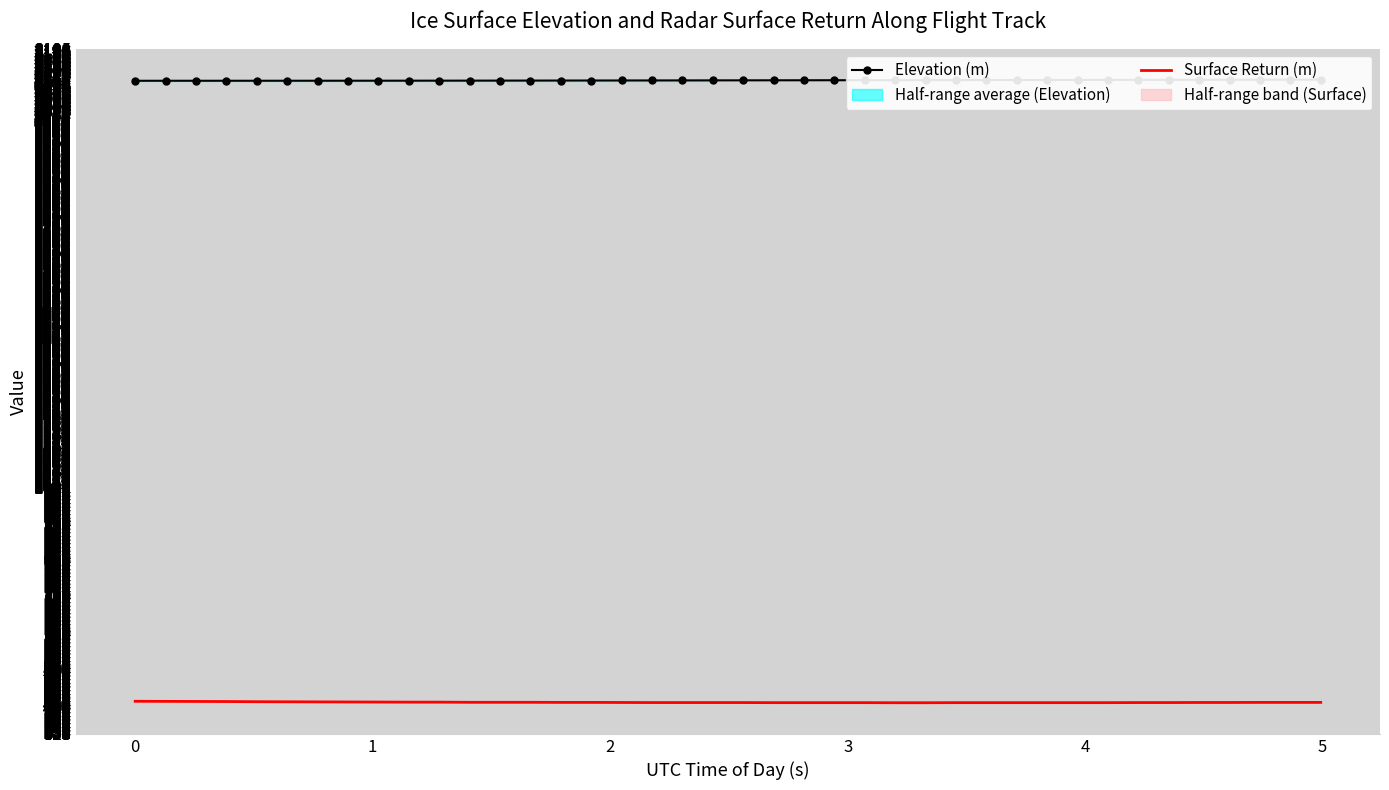

At how many categories does at least one series exceed 1736?

40